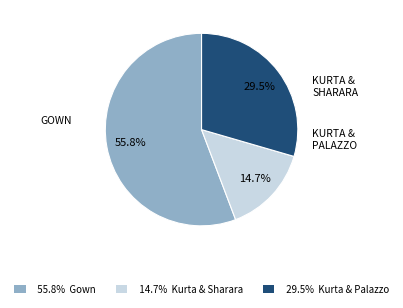

Is there any slice that represents more than half of the pie?

Yes